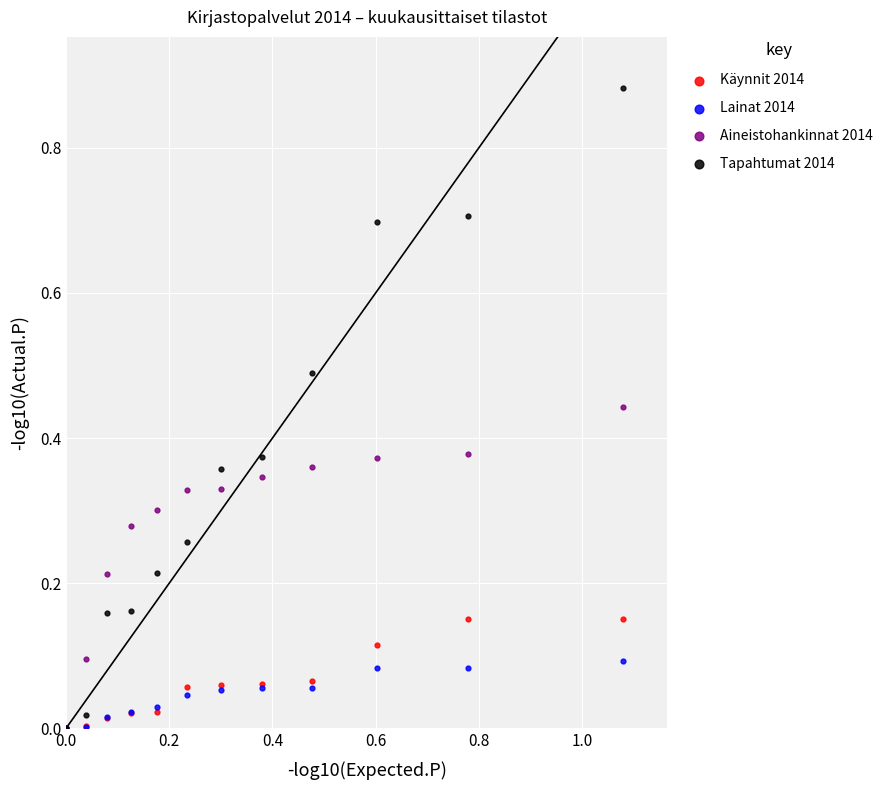

Which series has the widest spread of Y values?

Tapahtumat 2014